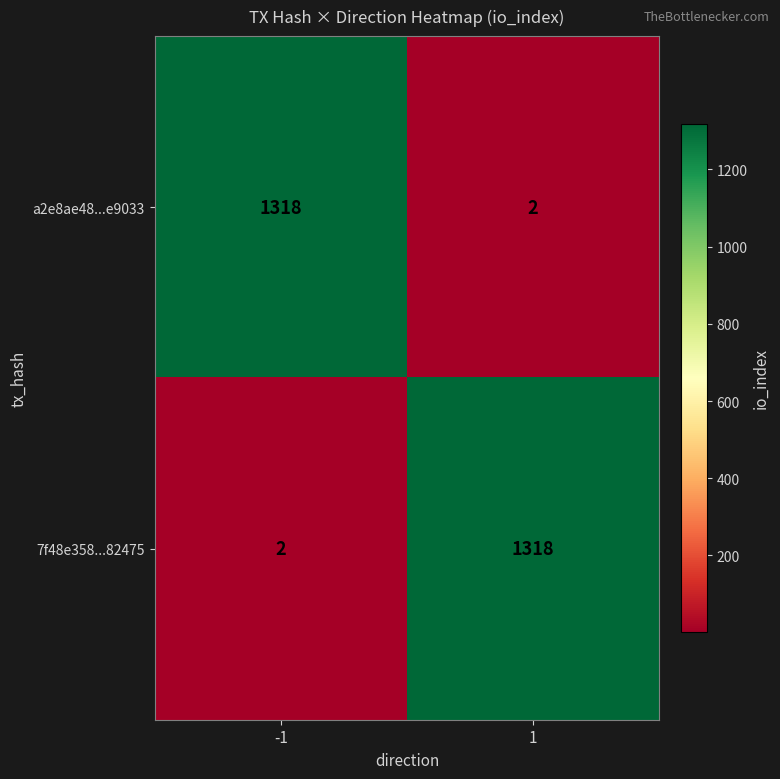

Reading right to left, what are all the values shown in this chart?

a2e8ae48...e9033: 1=2	-1=1318
7f48e358...82475: 1=1318	-1=2